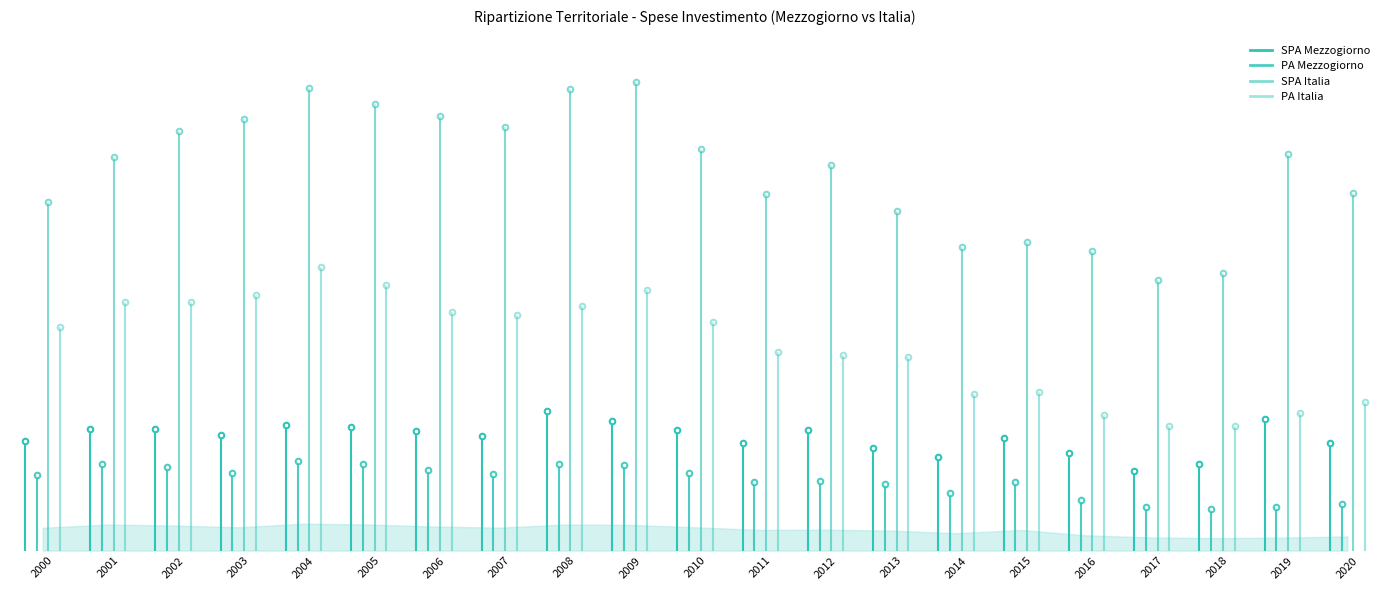

Which has a higher value, 2007 or 2009?

2009